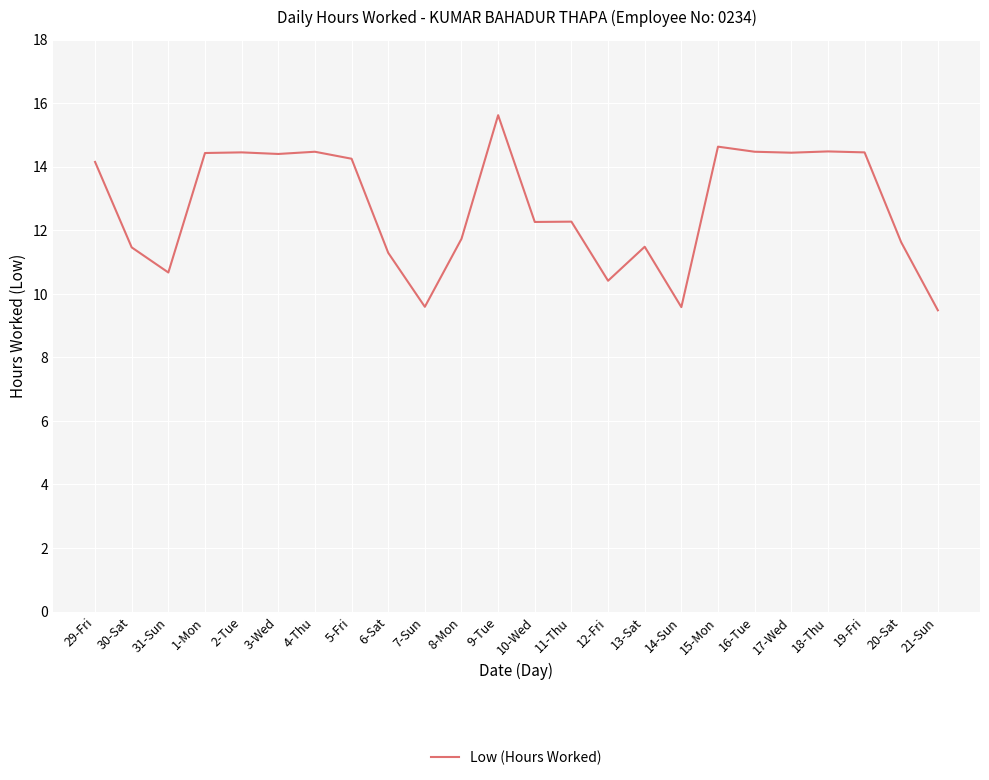

What position from the left is 17-Wed?

20